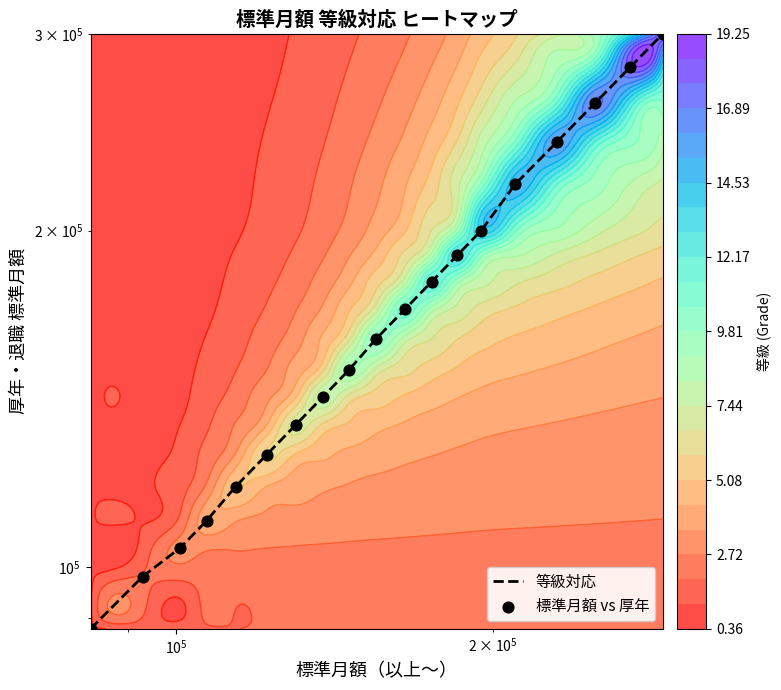

What is the difference between the maximum and minimum values in the 等級対応 series?

212000